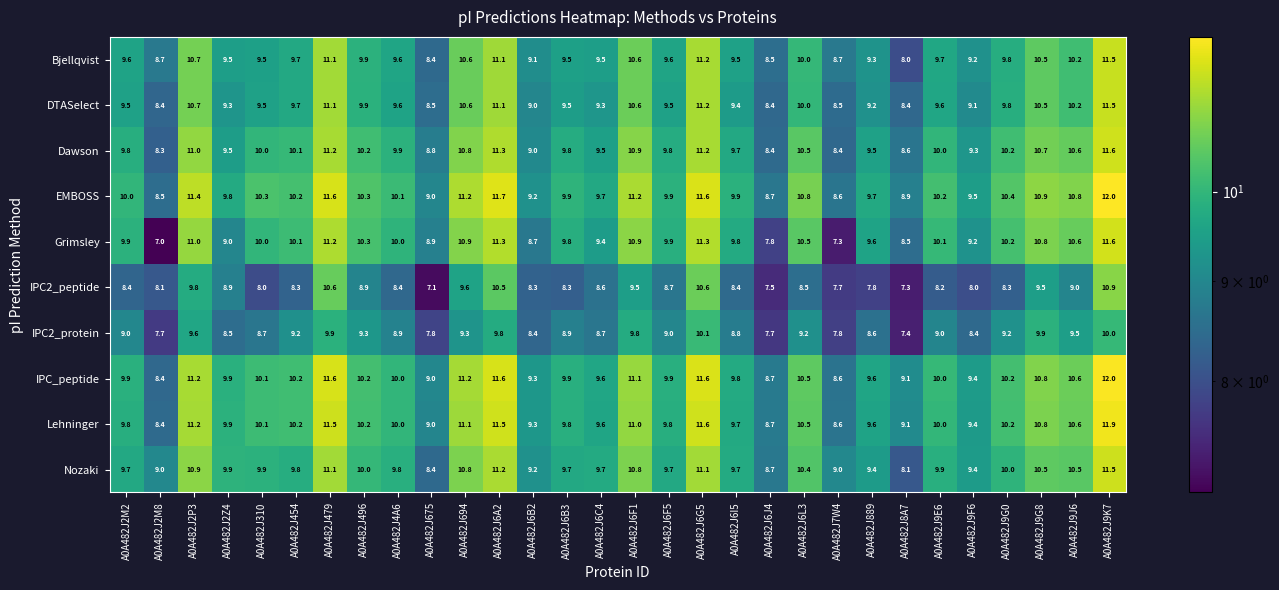

How many values in the Dawson series are below 10?

15